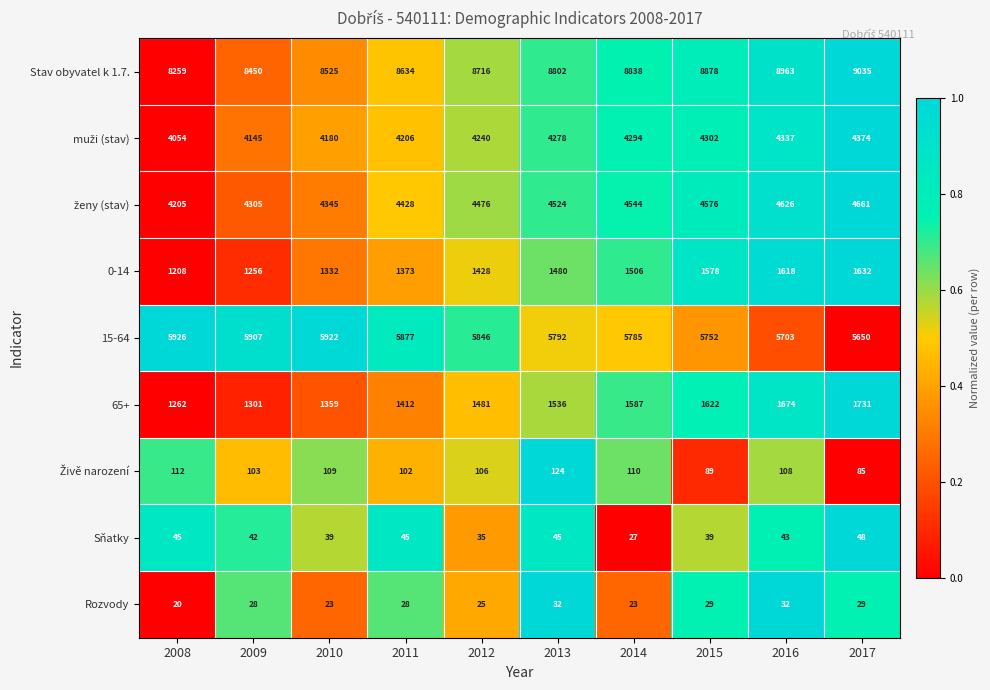

What is the total value across all series at 2014?

26714